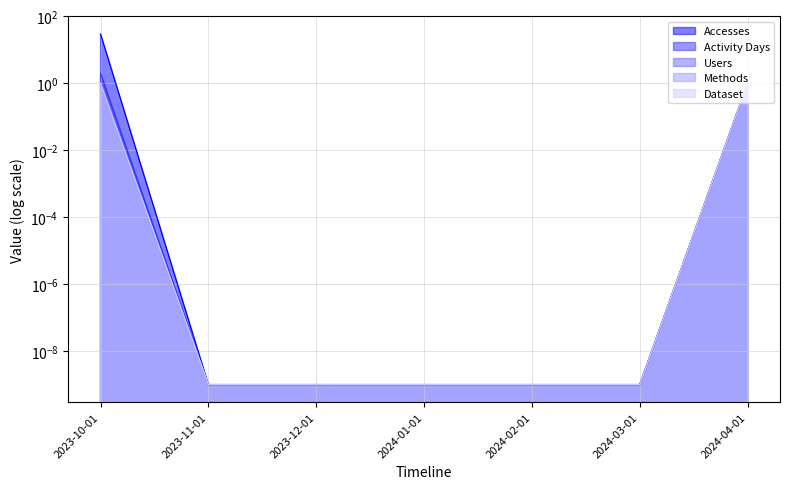

What is the difference between the second highest and second lowest values in the Methods series?

1.0